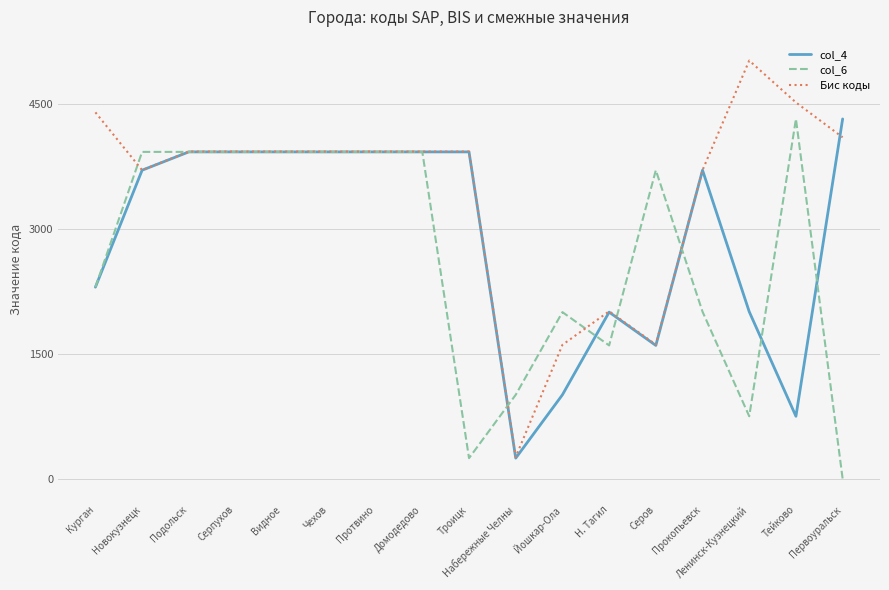

What is the difference between the col_6 values at Новокузнецк and Набережные Челны?

2918